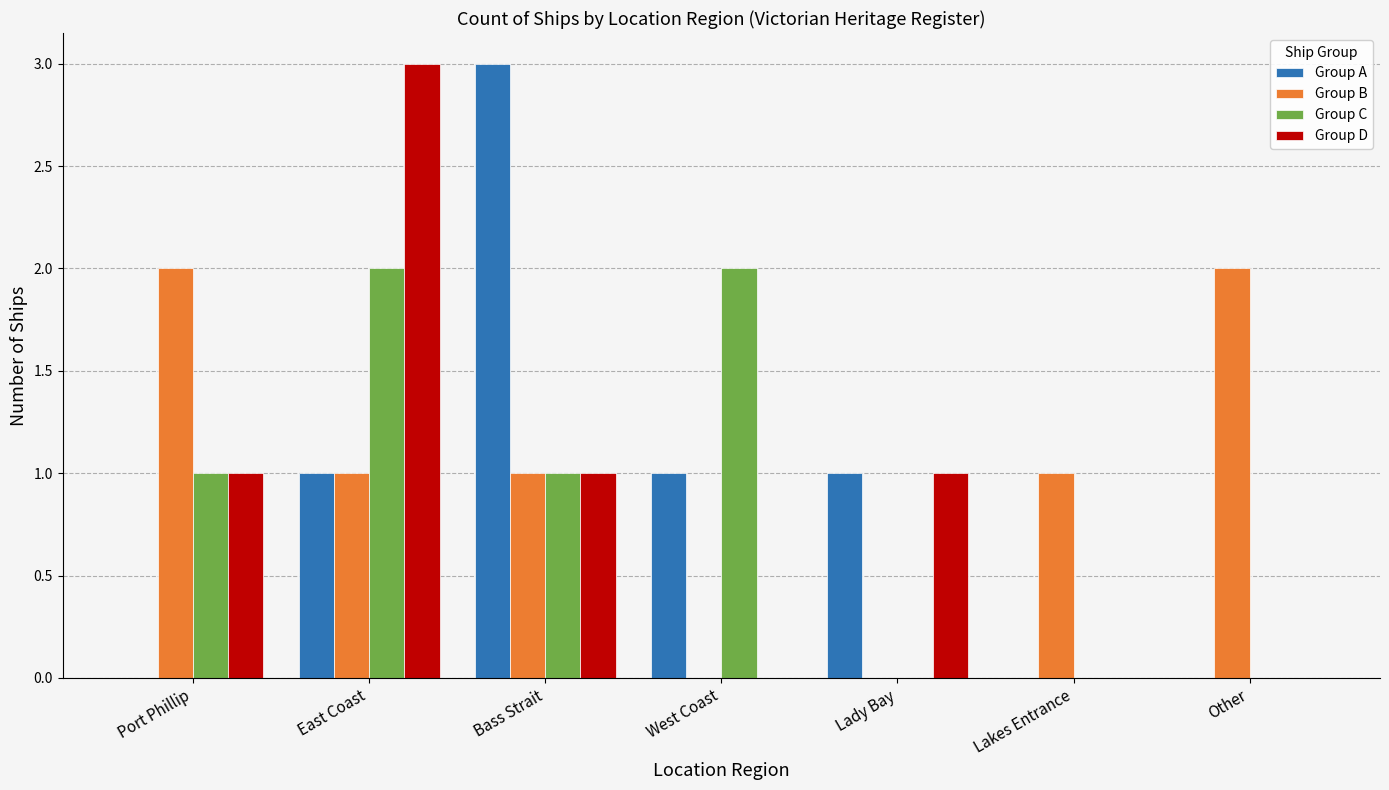

Count the number of data series in this chart.

4